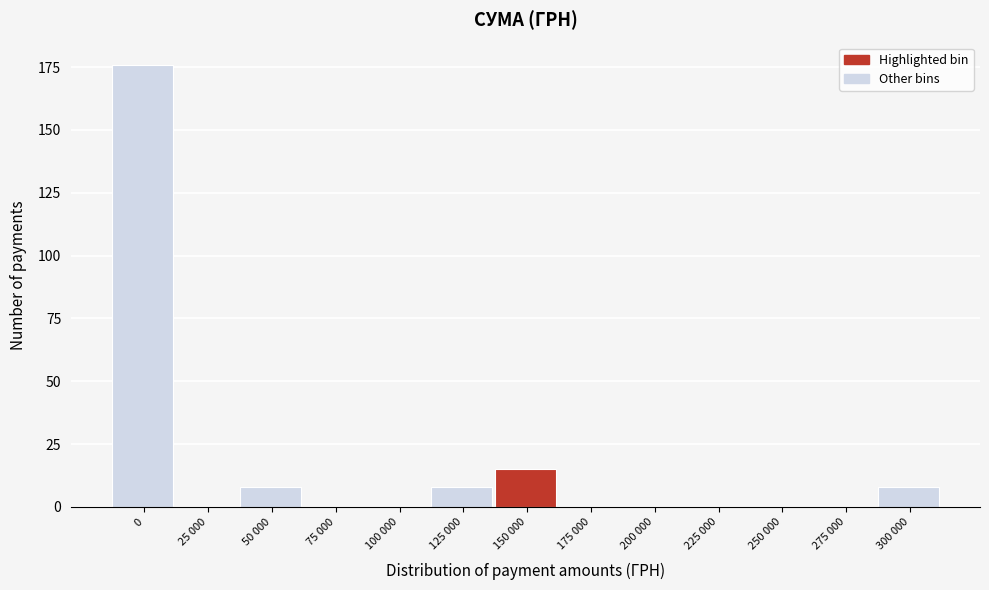

What is the greatest value displayed?

176